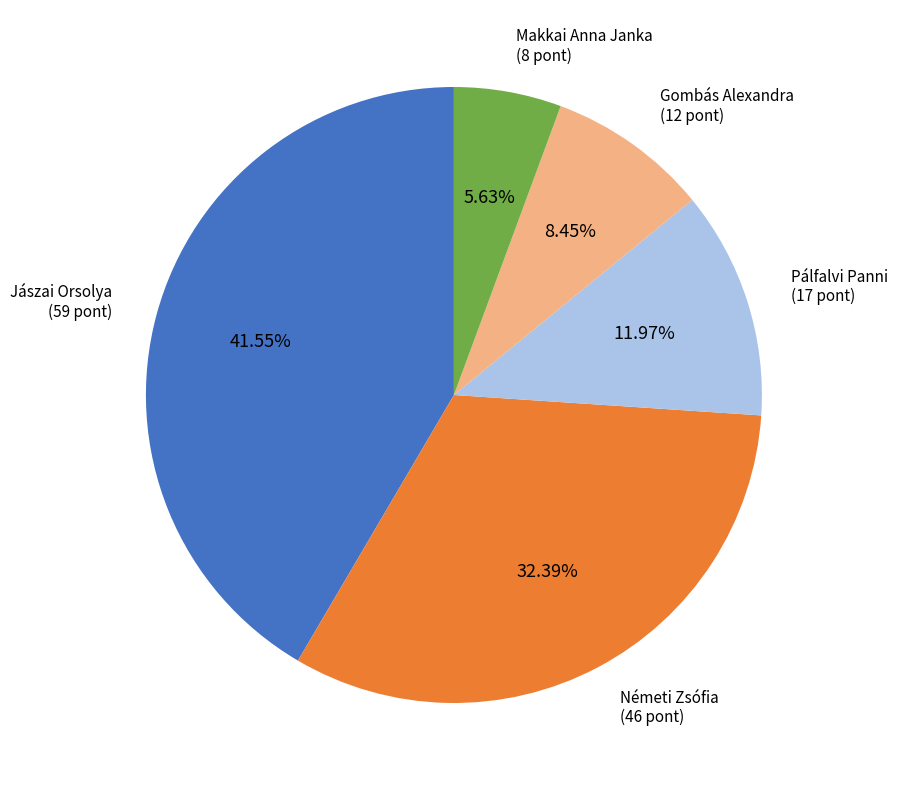

How many slices are in this pie chart?

5